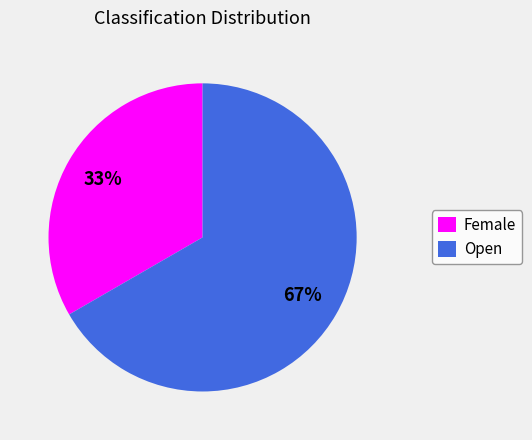

Is the sum of Open and Female greater than half?

Yes